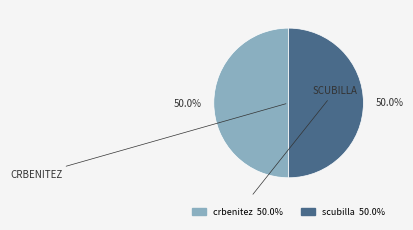

Approximately how many times larger is the value at crbenitez compared to scubilla?

1.0